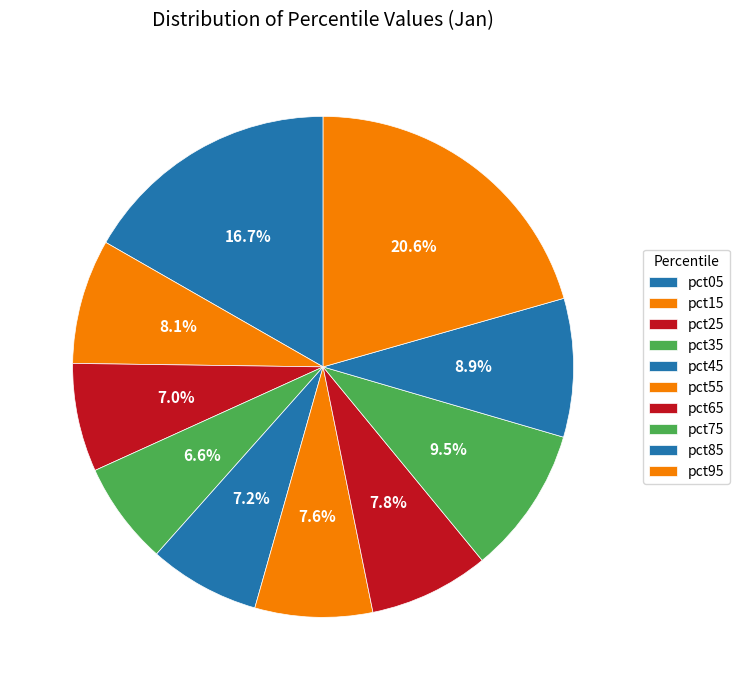

True or false: pct65 accounts for 1% of the total.

False